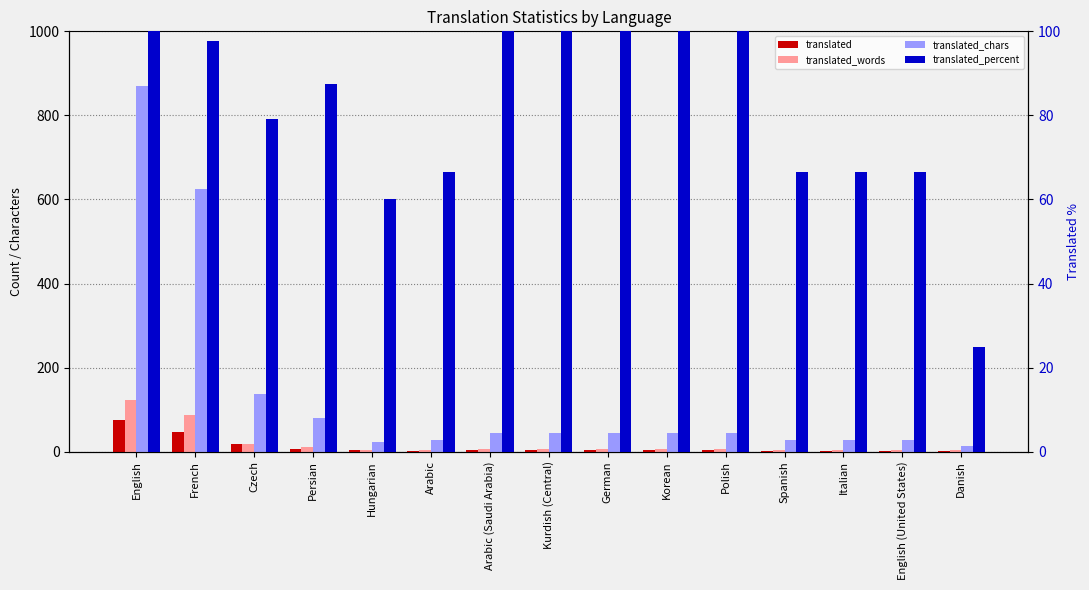

What is the smallest value displayed?

1.0